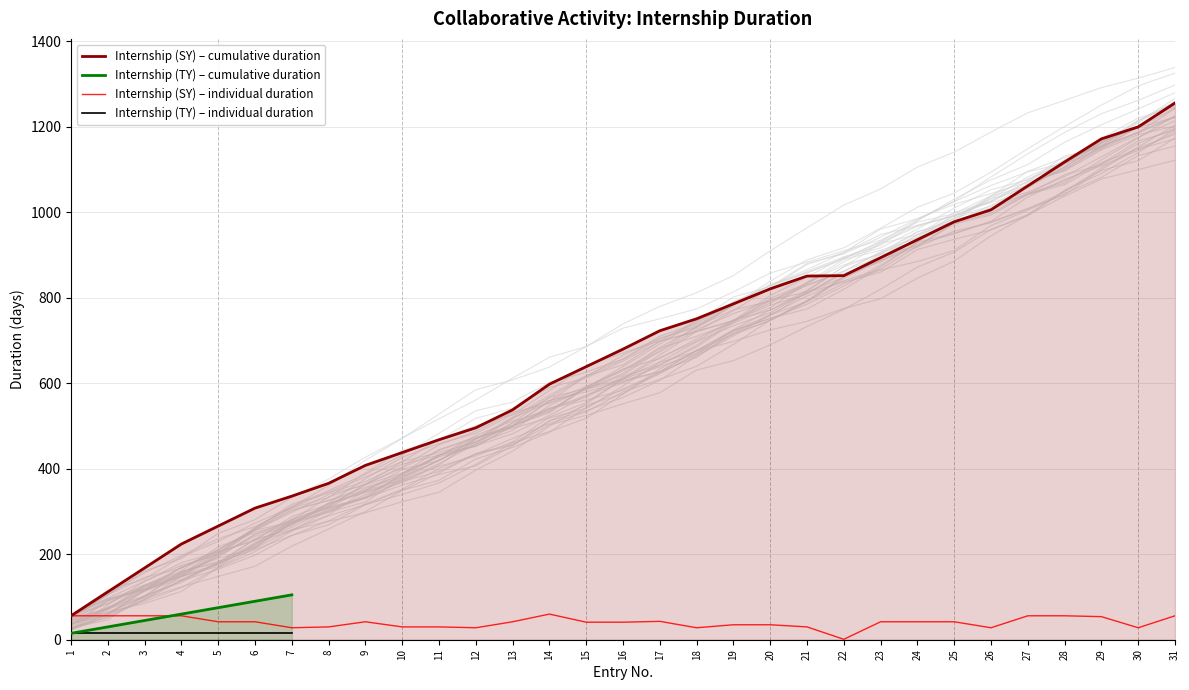

The value of Internship (SY) – individual duration at 15 is 41. True or false?

True